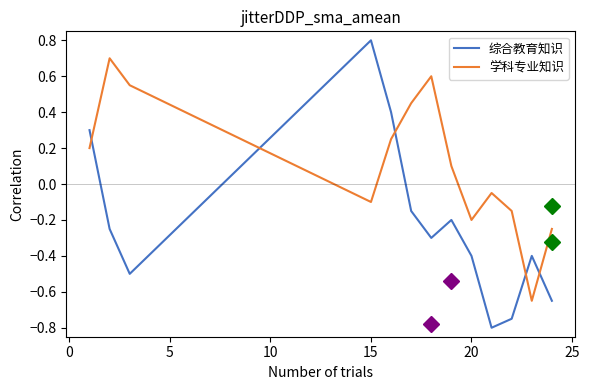

What is the difference between the maximum and minimum values in the 综合教育知识 series?

1.6